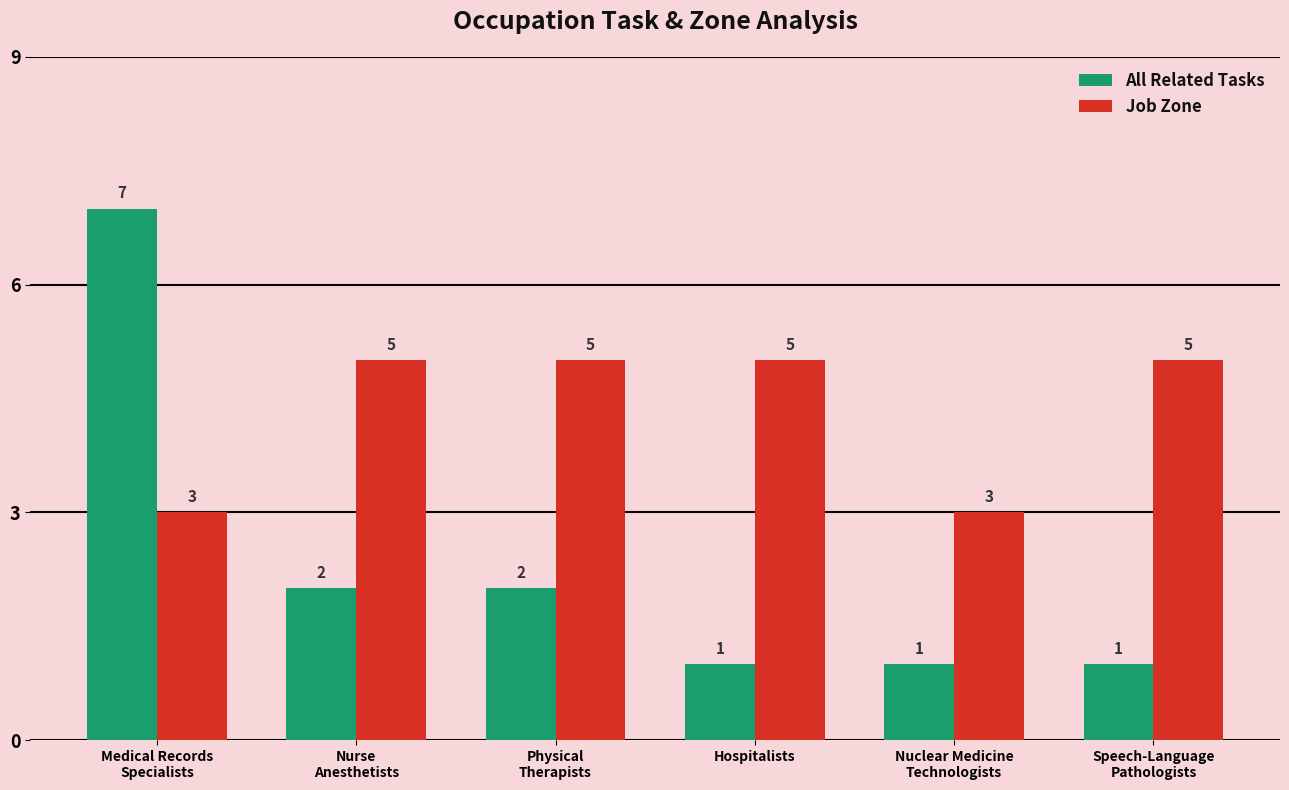

At how many categories does at least one series exceed 1?

6